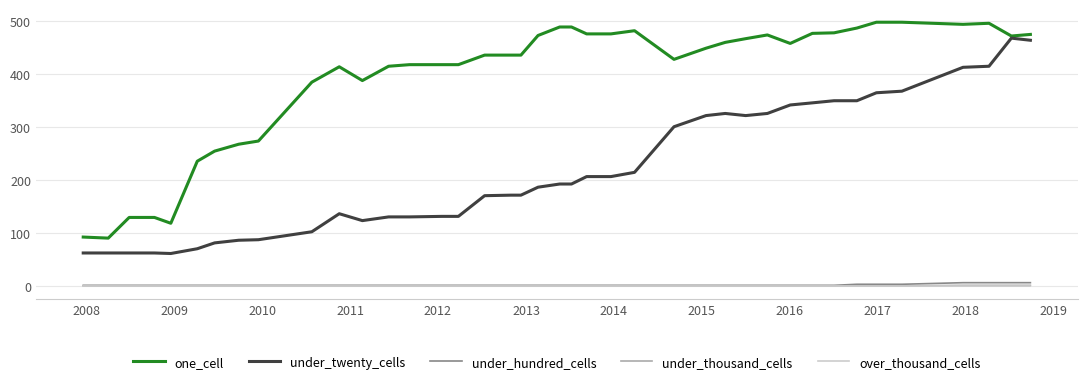

Which series has the widest spread of values?

one_cell